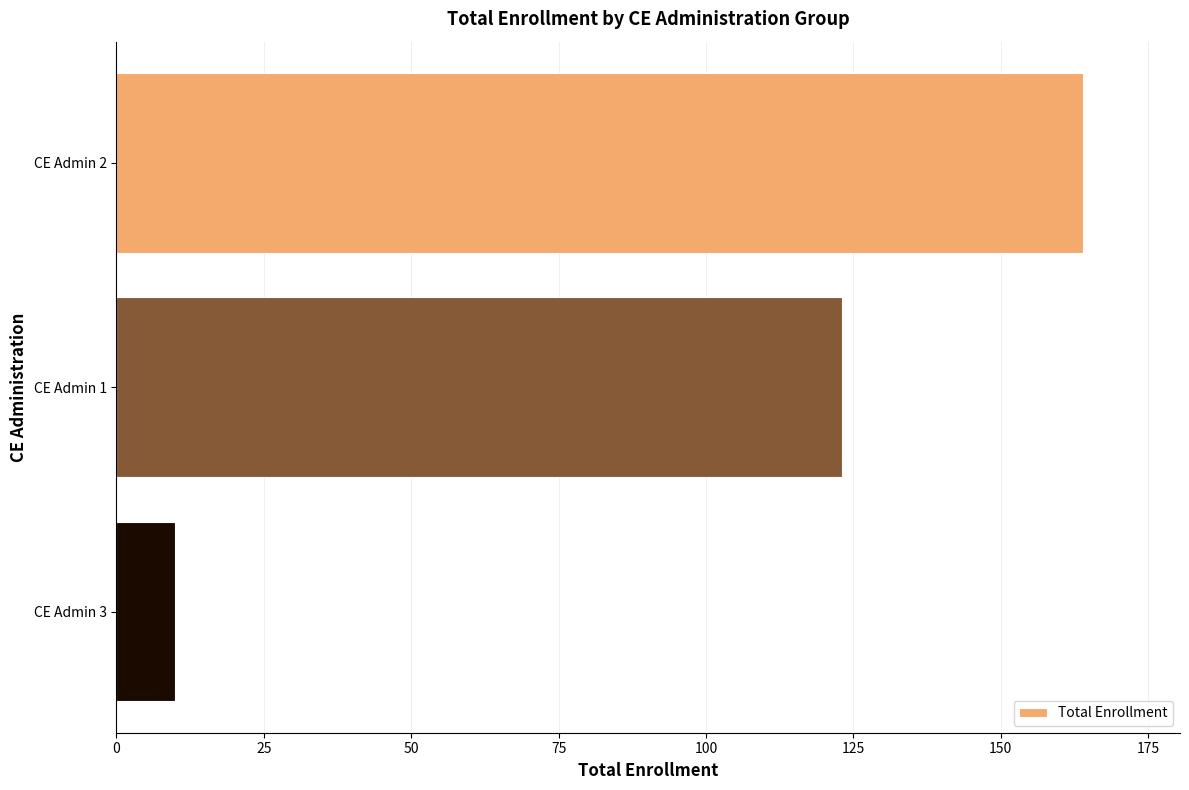

How many bars are there in total?

3